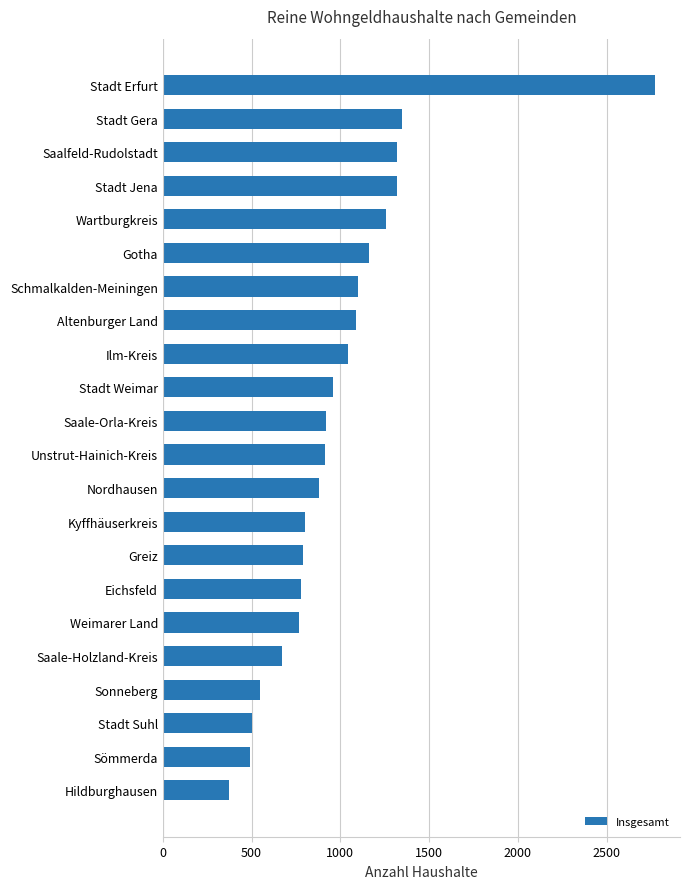

The value at Altenburger Land is 1090. True or false?

True